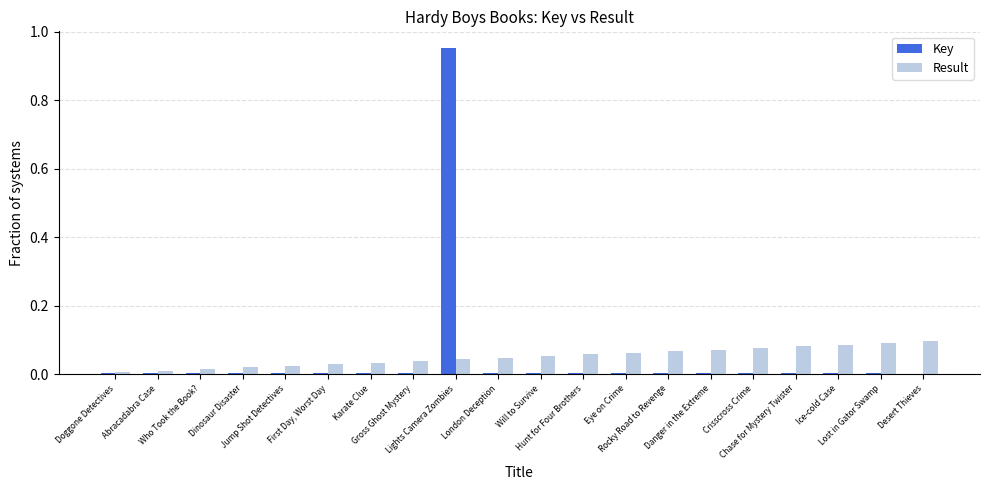

True or false: Key has a value of 0.0 at Crisscross Crime.

True